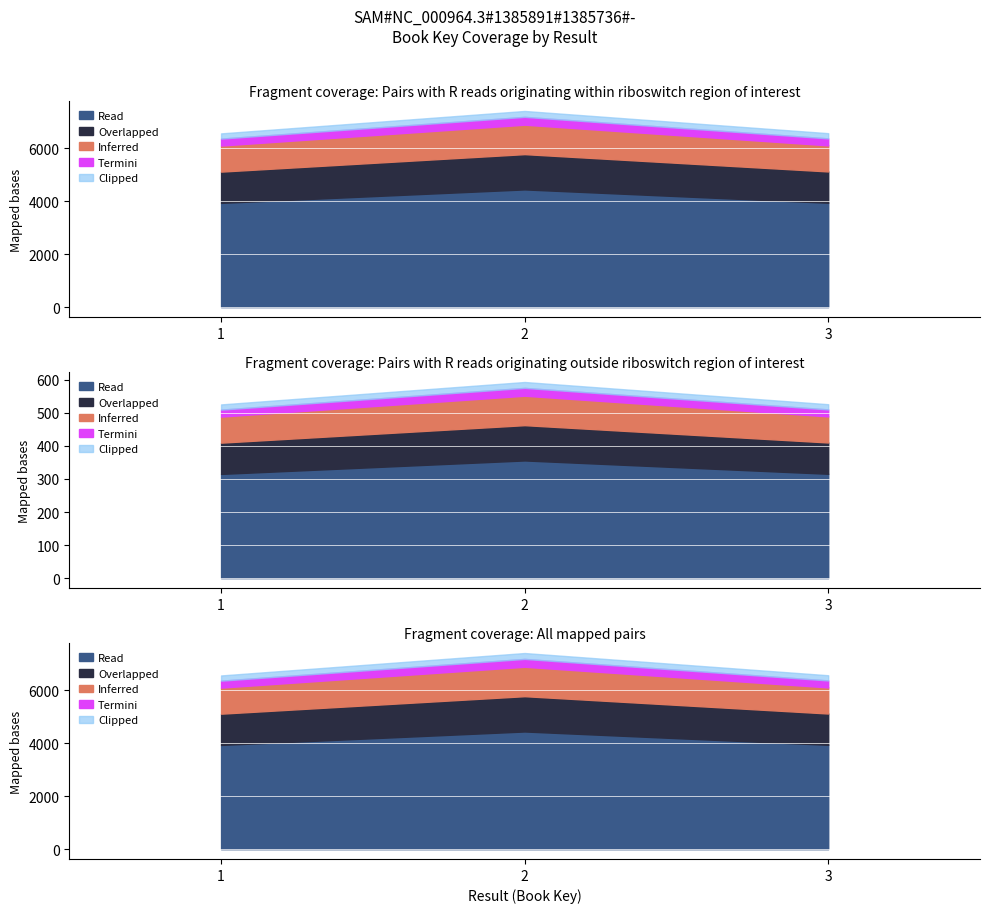

What is the greatest value displayed?

7417